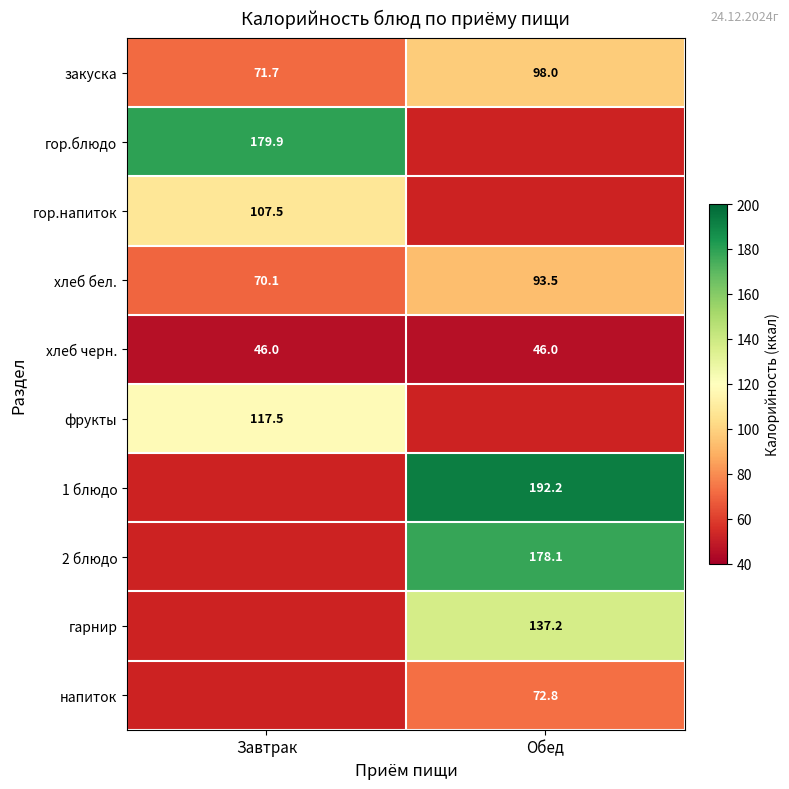

True or false: гарнир has a value of 137.2 at Обед.

True